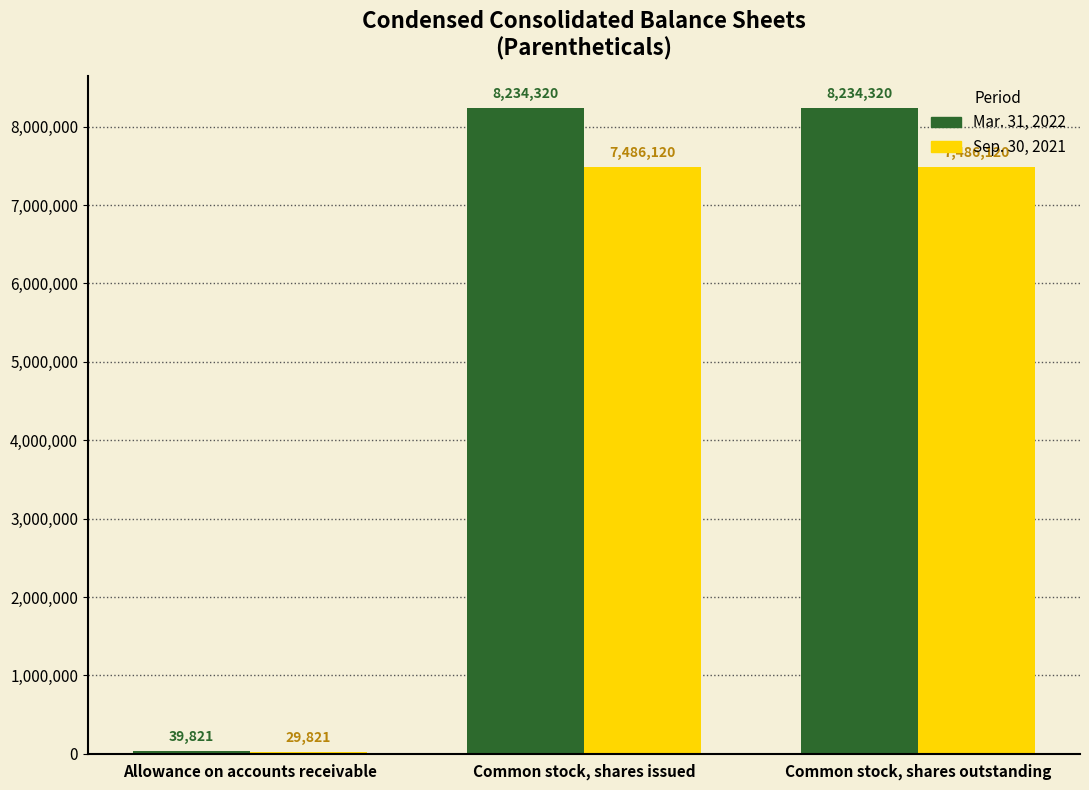

What is the smallest value displayed?

29821